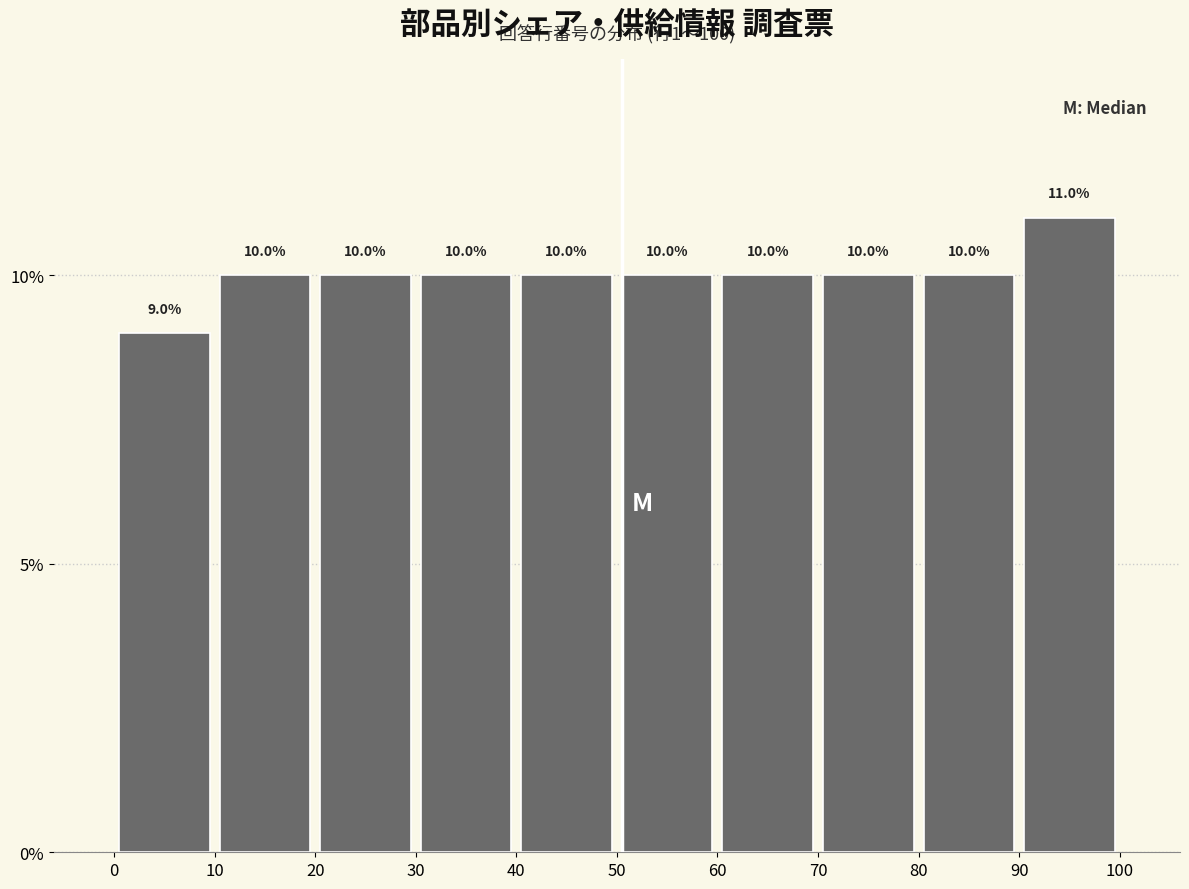

Over which range of the x-axis is the bar tallest?

90 to 100